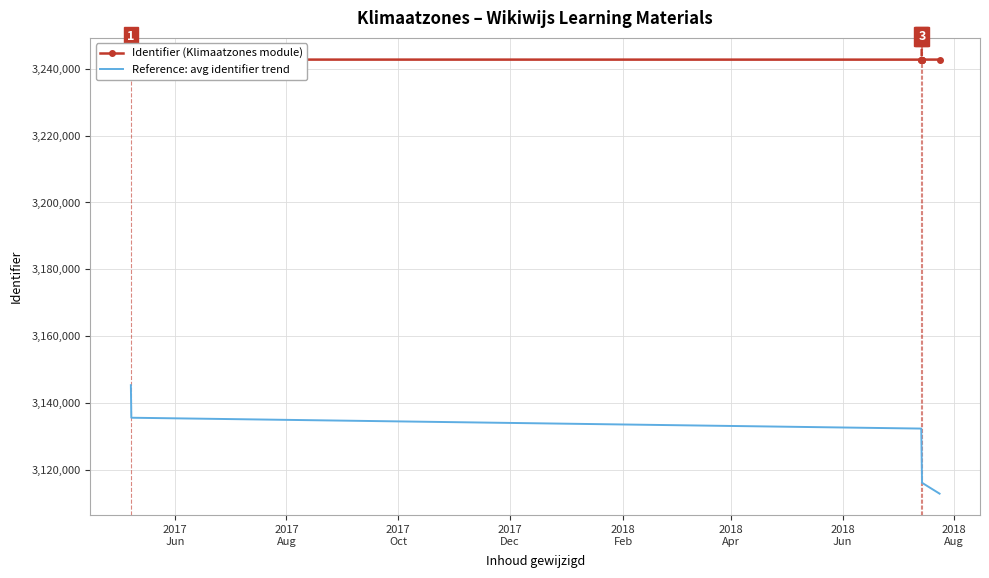

Which category has the highest value in the Reference: avg identifier trend series?

2017
Jun